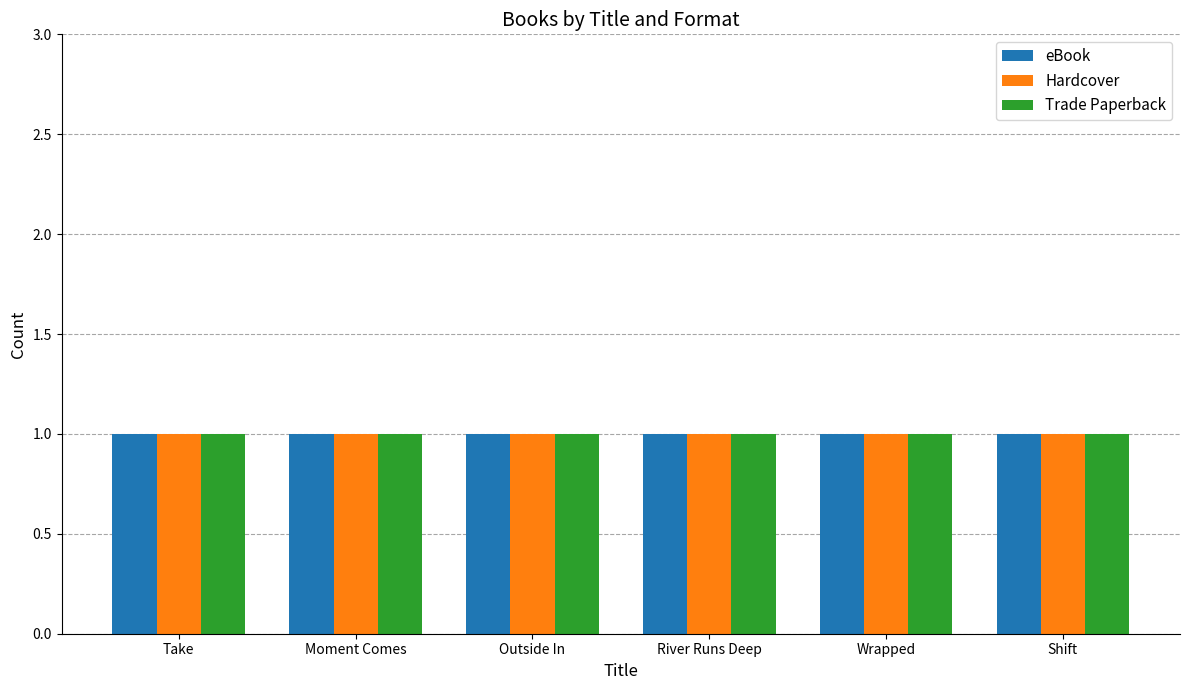

Between Take and Wrapped, which is larger?

Take